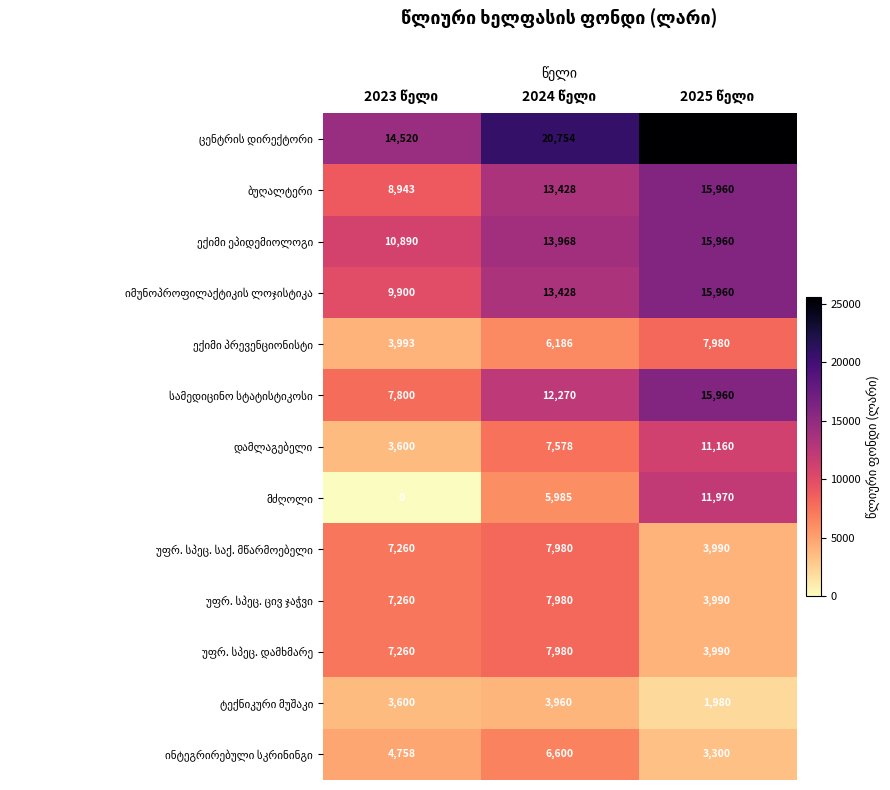

The value of ექიმი პრევენციონისტი at 2023 წელი is 3993. True or false?

True